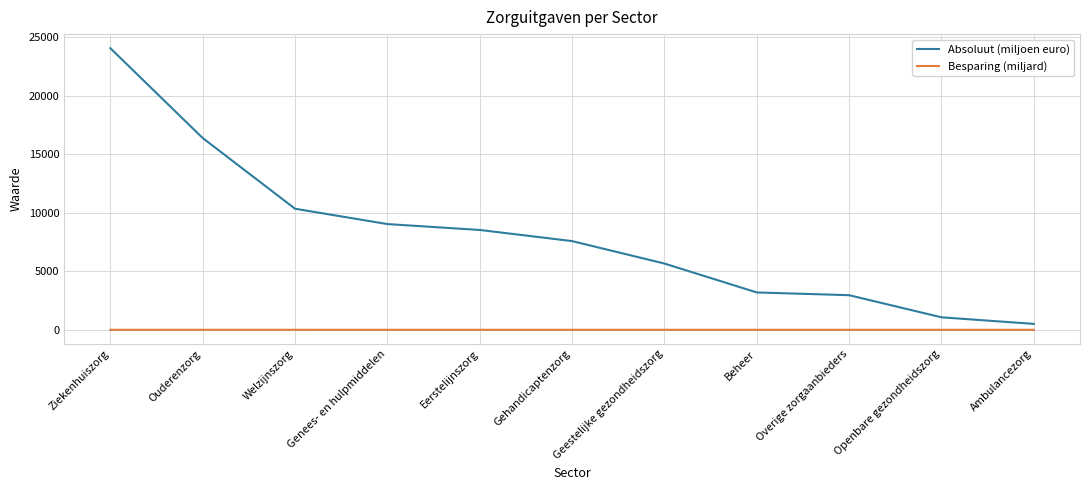

Is this an area chart (filled region under the line)?

No